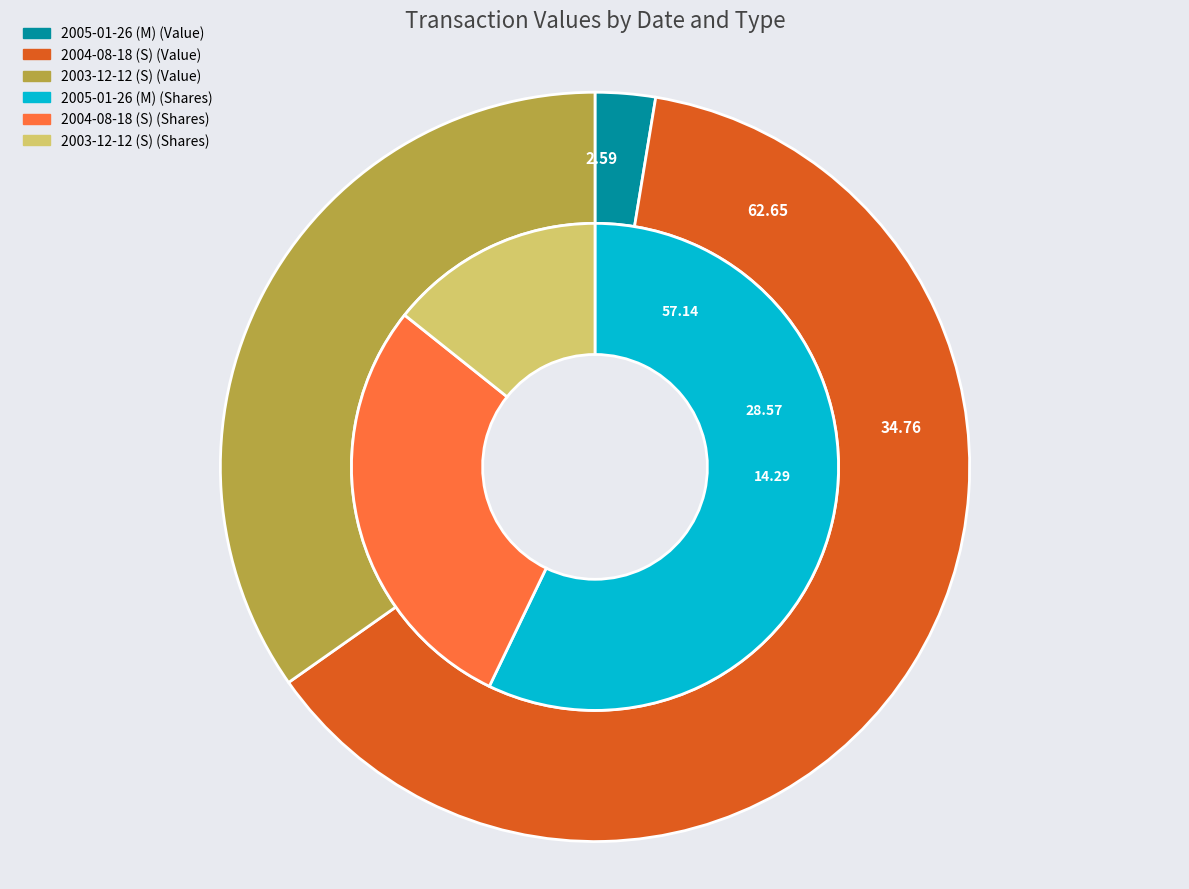

Which series has the largest range (max minus min)?

transactionValue